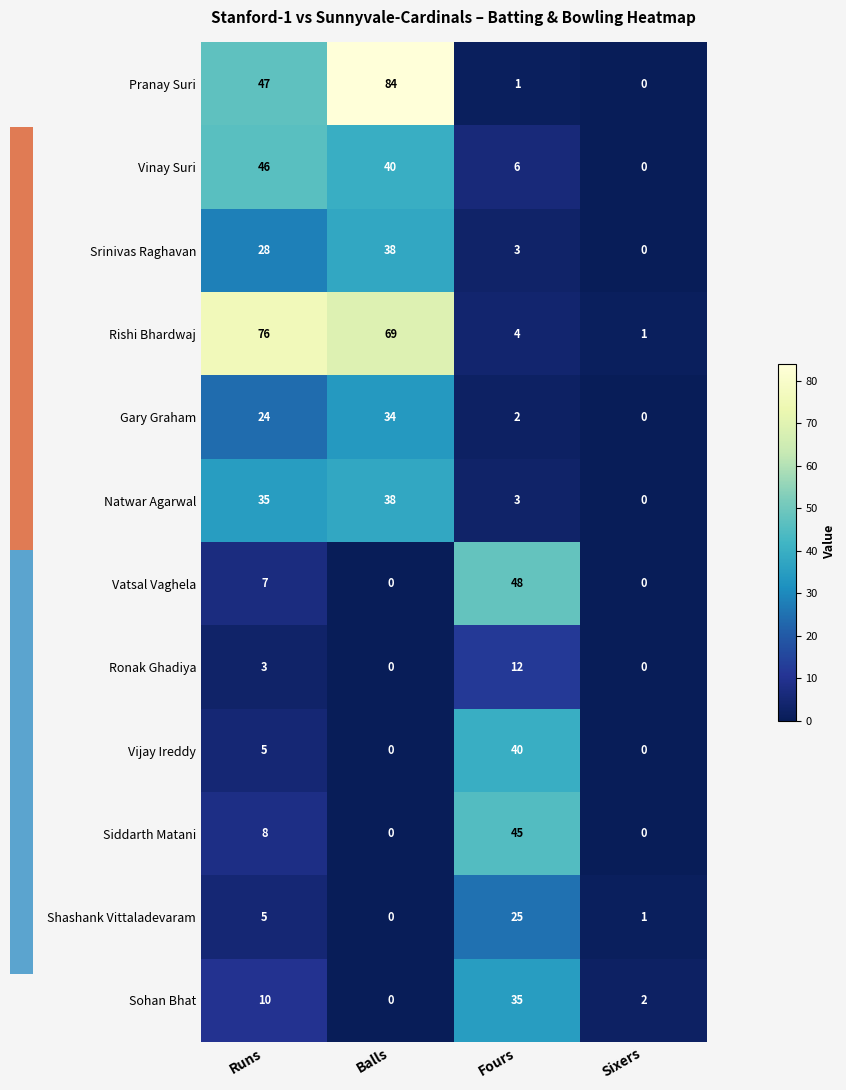

How many Ronak Ghadiya values are between 0 and 12?

4